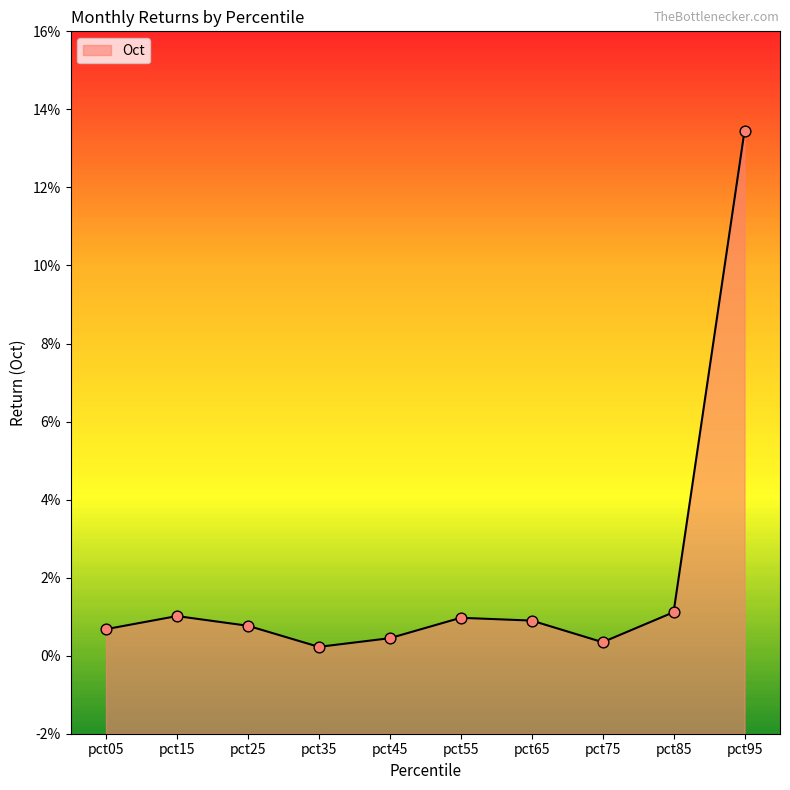

What is the change in value from pct65 to pct95?

+0.1